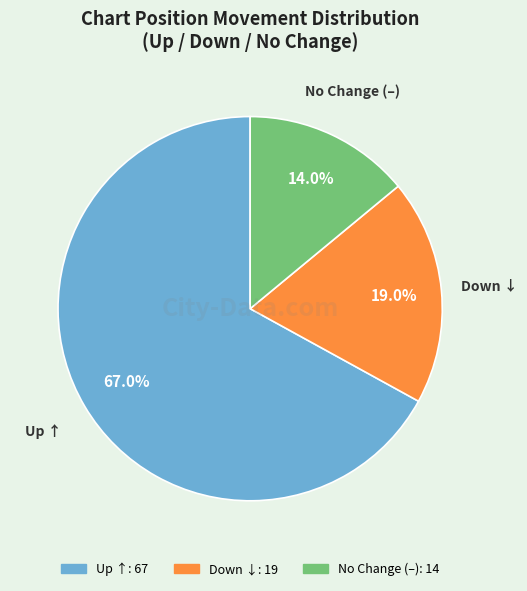

Is there a majority slice in this chart?

Yes